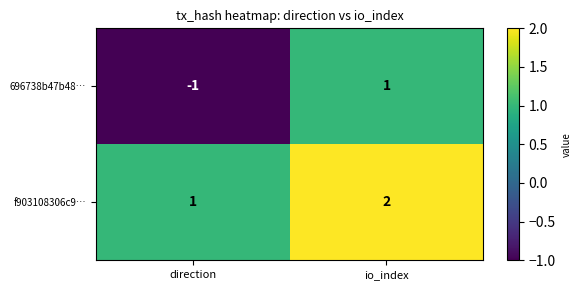

True or false: 696738b47b48… has a value of -1 at direction.

True